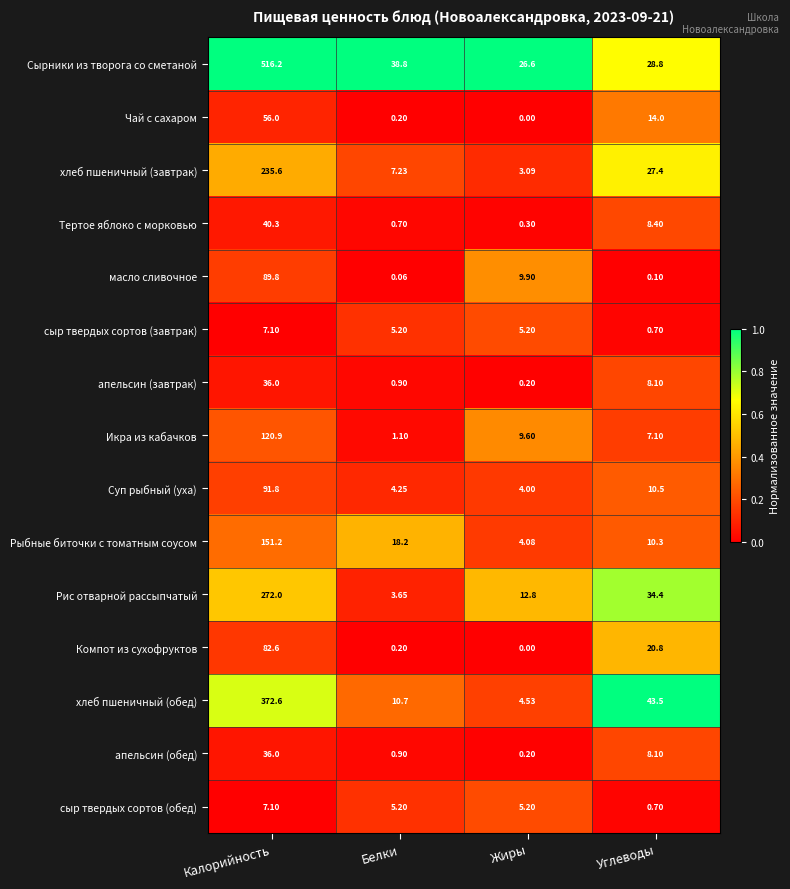

Which category has the lowest value across all series?

Жиры